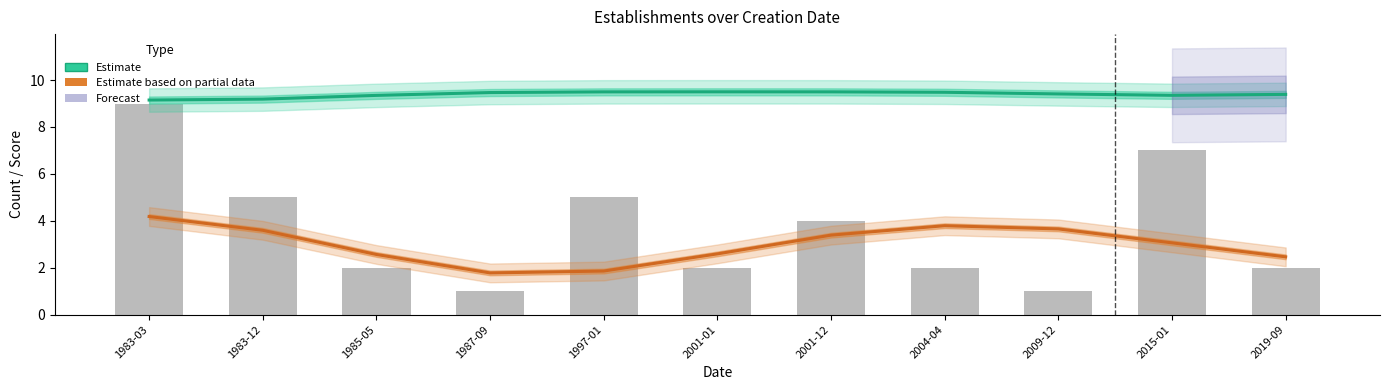

The Estimate based on partial data series shows 0.8 at 1987-09. True or false?

False